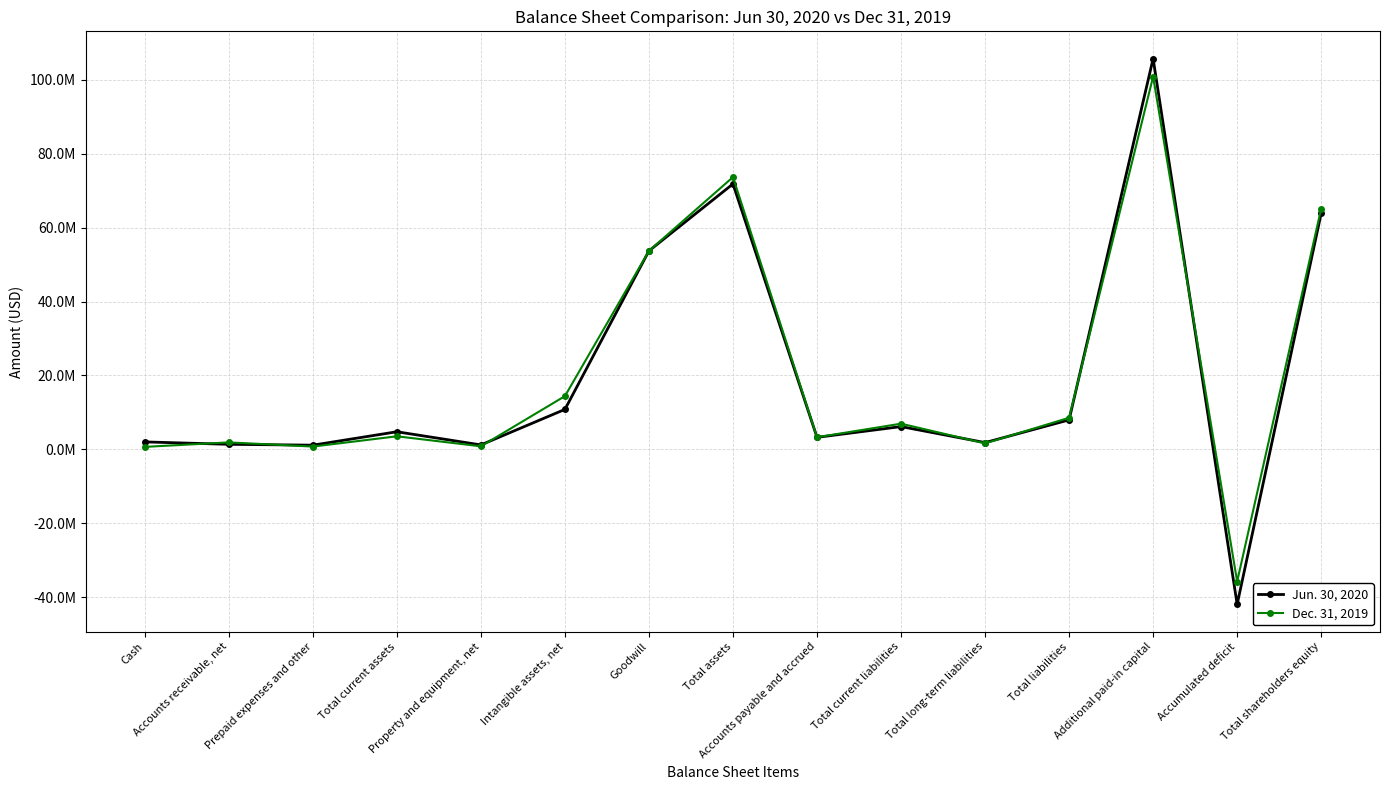

Does the chart have visible grid lines?

Yes